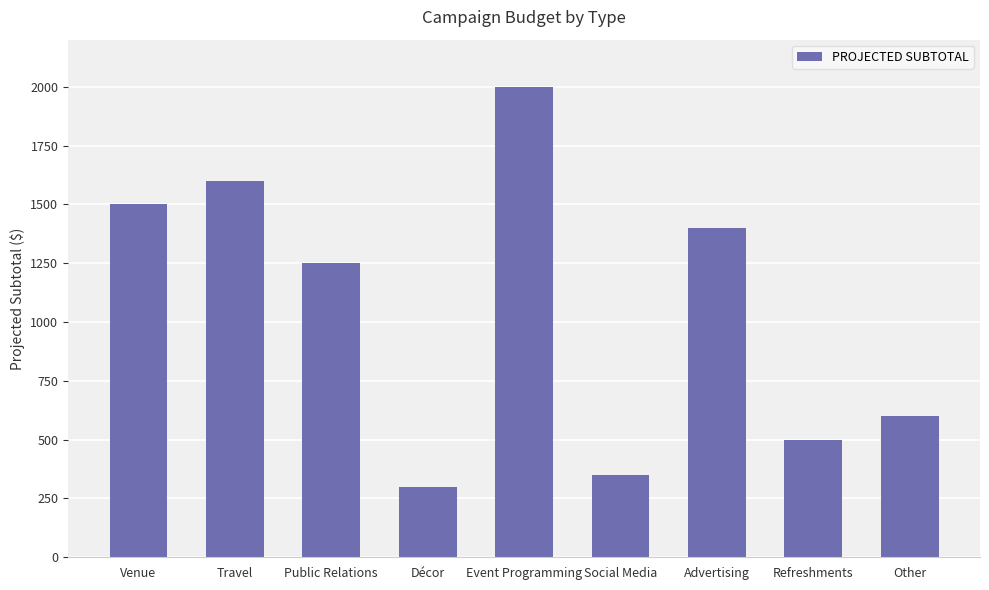

Are the bars horizontal?

No